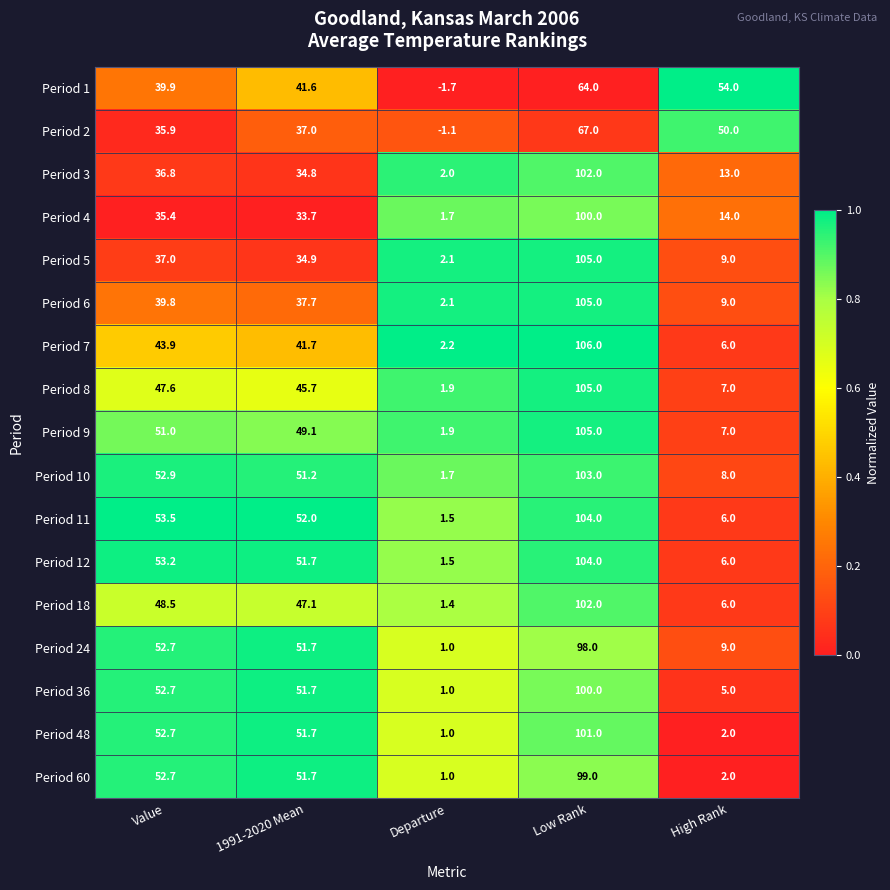

Which series has the largest total across all categories?

Period 11